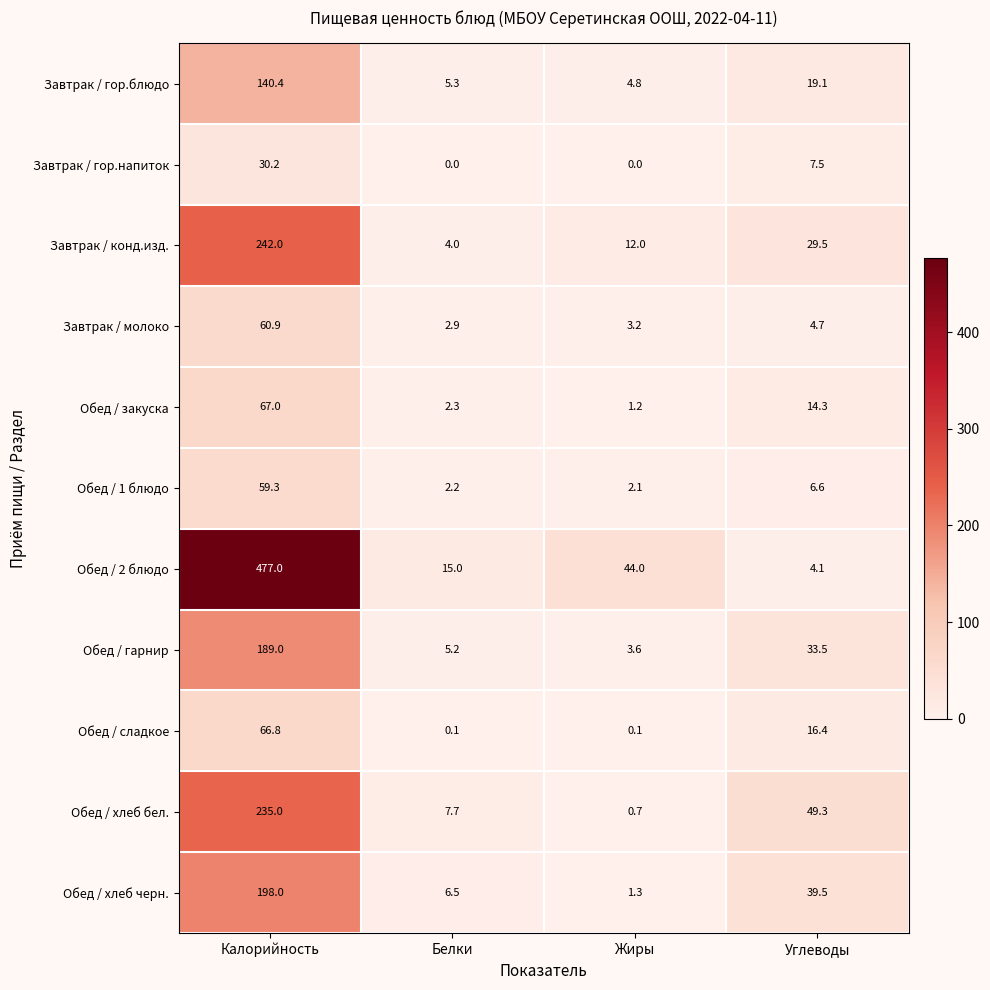

What is the sum of all Завтрак / молоко values?

71.7